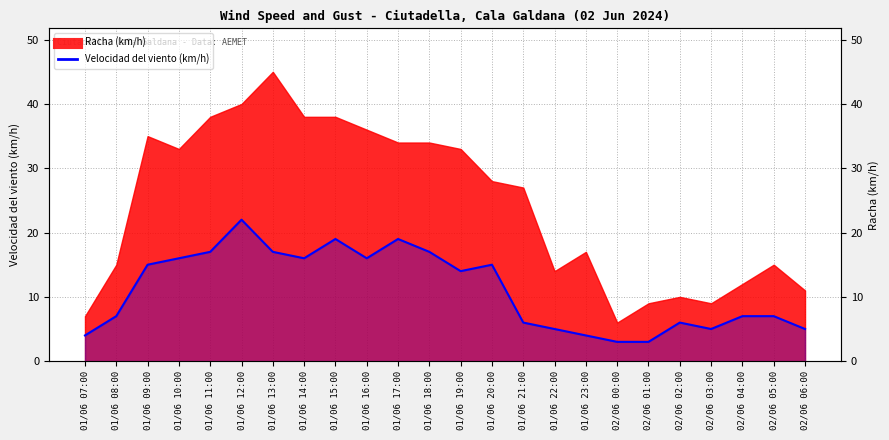

Reading left to right, transcribe all the data shown in this chart.

4	7	15	16	17	22	17	16	19	16	19	17	14	15	6	5	4	3	3	6	5	7	7	5